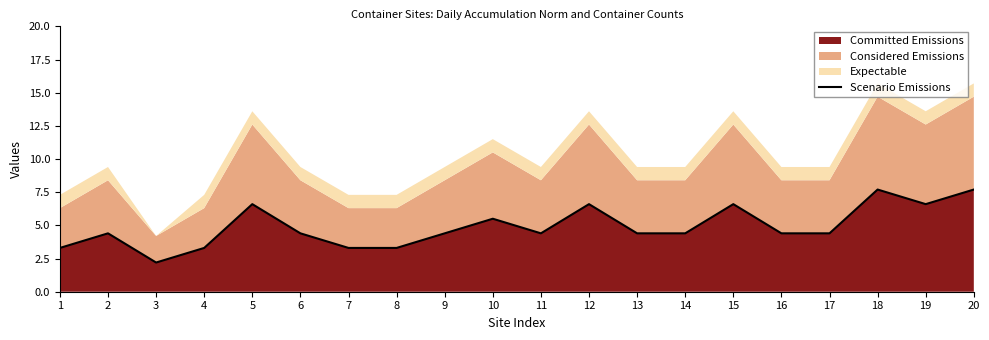

Does the chart have visible grid lines?

No